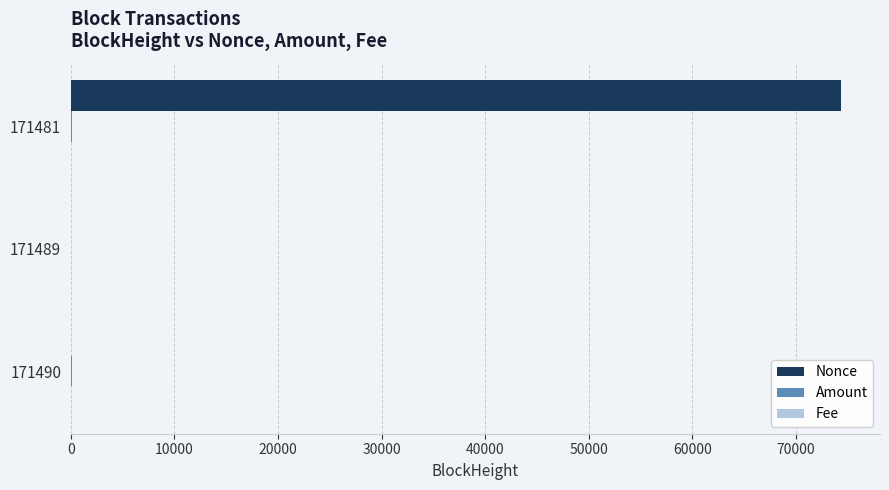

True or false: Nonce has a value of 1.0 at 171490.

True